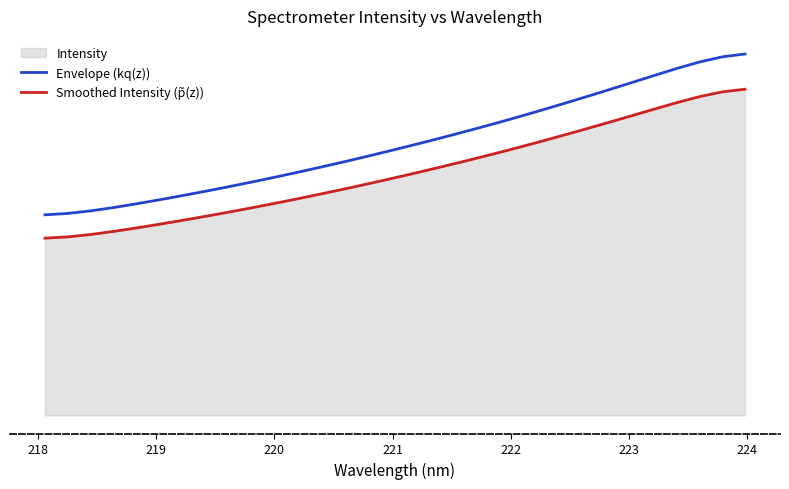

True or false: Smoothed Intensity (p̃(z)) and Envelope (kq(z)) intersect in this chart.

False